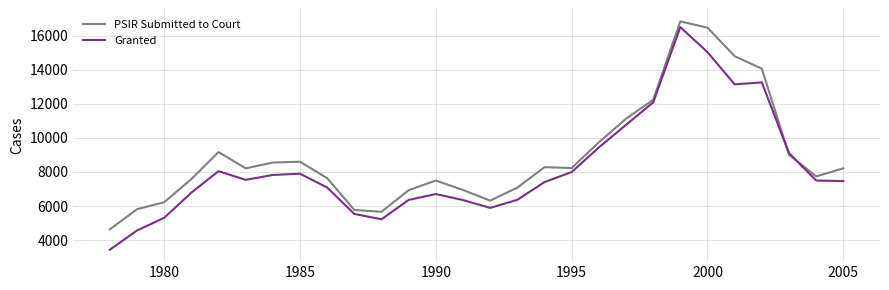

What are all the series names shown in the legend?

PSIR Submitted to Court, Granted